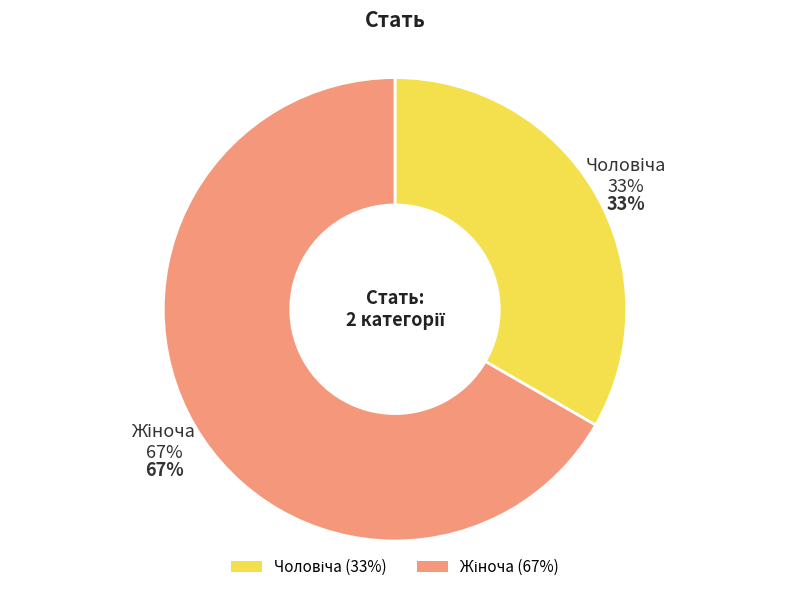

Does Жіноча represent more than half of the total?

Yes